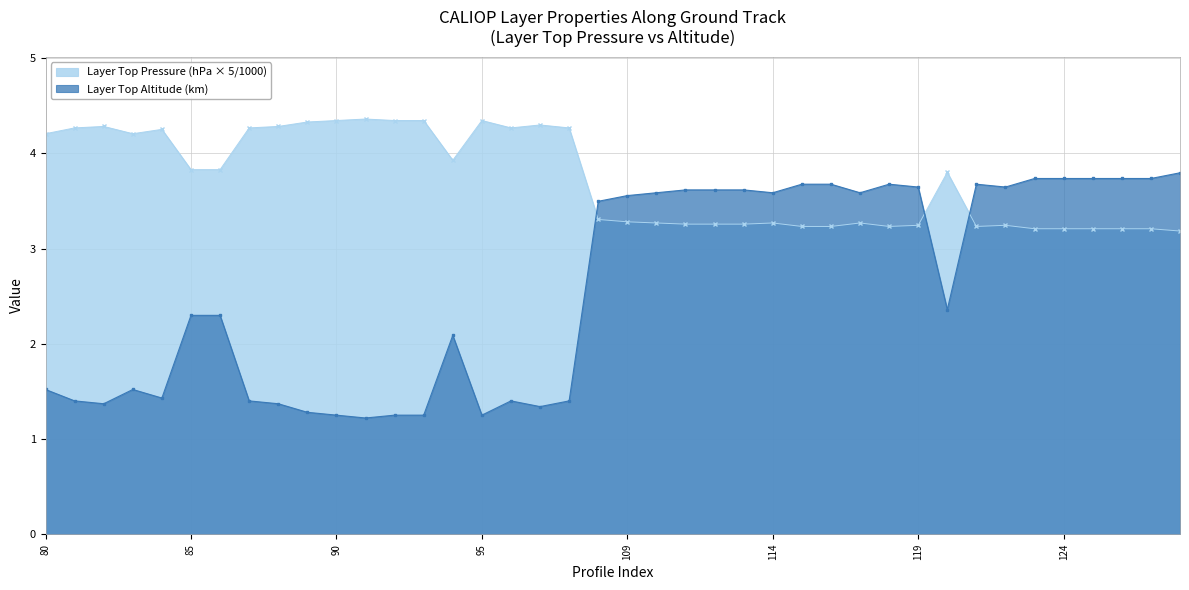

Rank the series by their maximum value, from highest to lowest.

Layer Top Pressure (hPa × 5/1000), Layer Top Altitude (km)